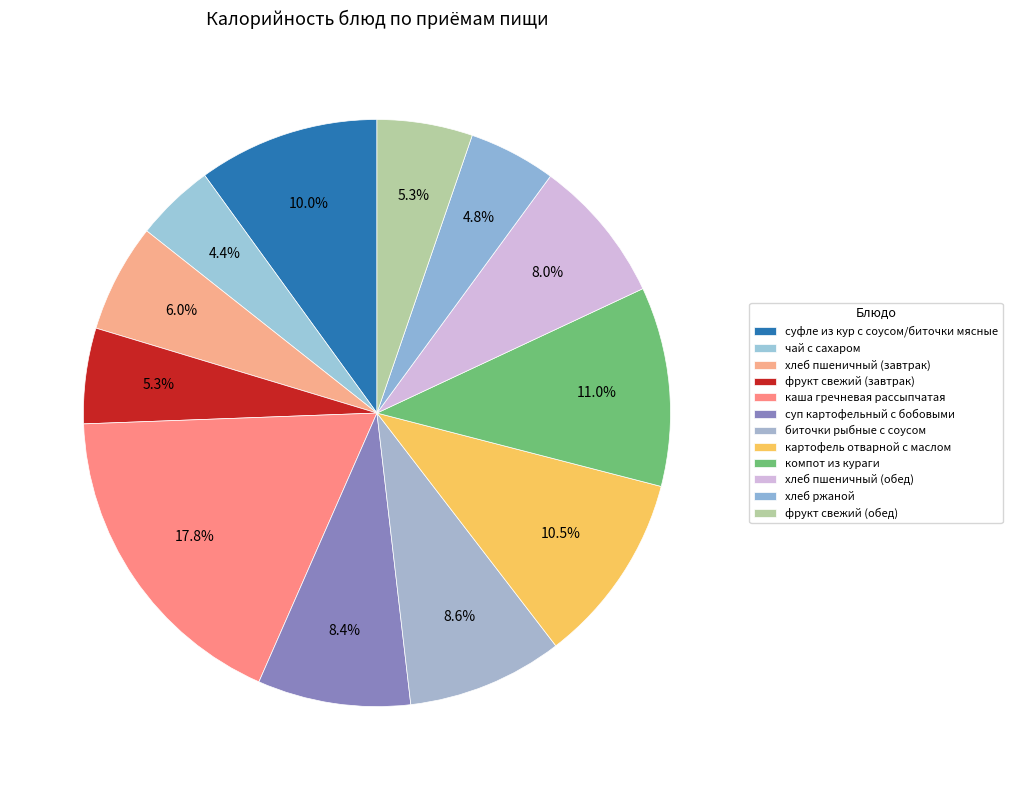

Count the number of slices in the pie.

12